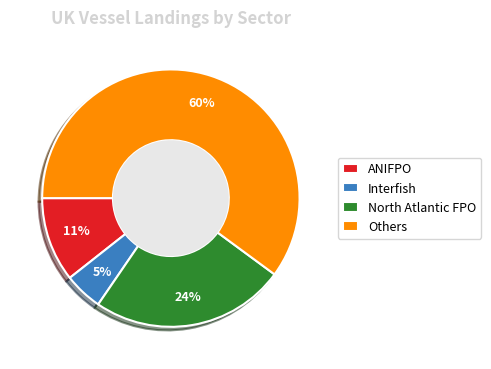

Combined, do Interfish and ANIFPO account for over 50%?

No